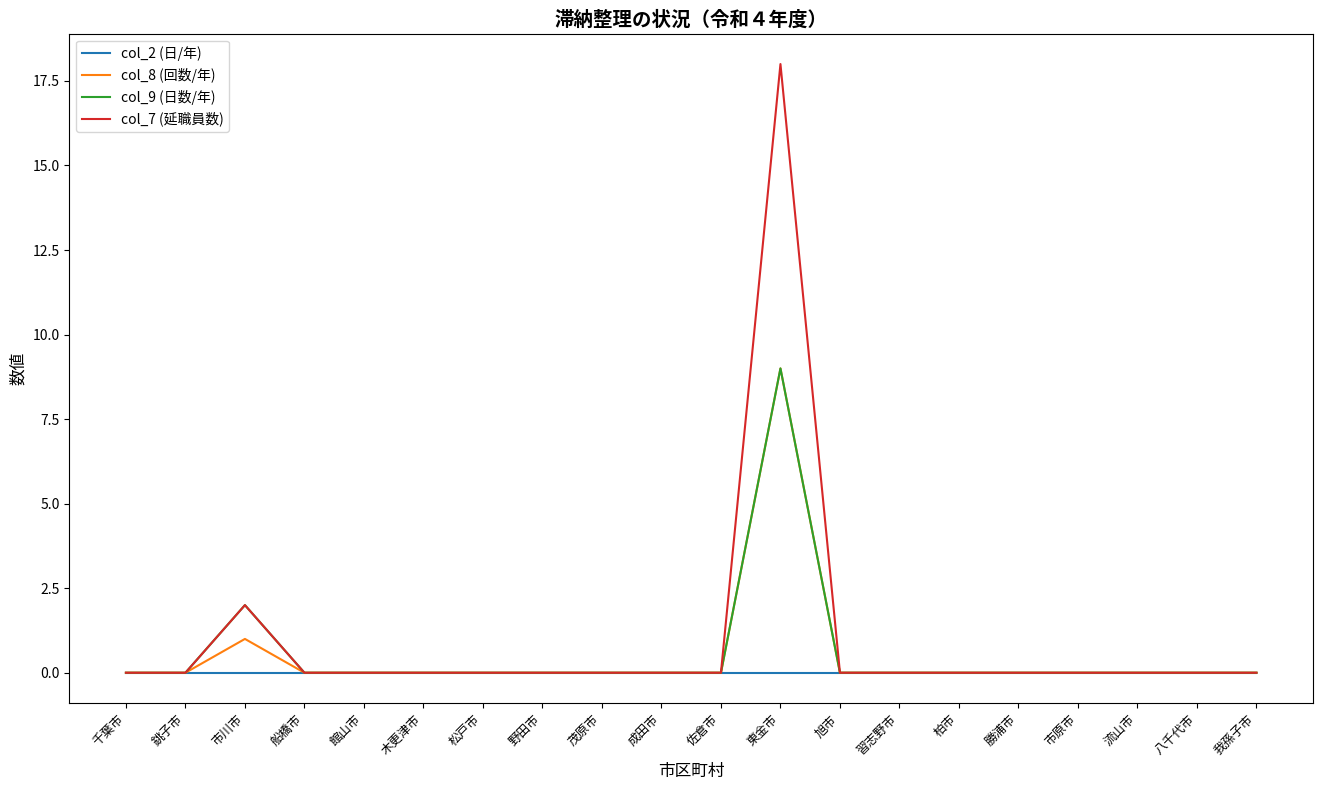

Which series has the largest range (max minus min)?

col_7 (延職員数)